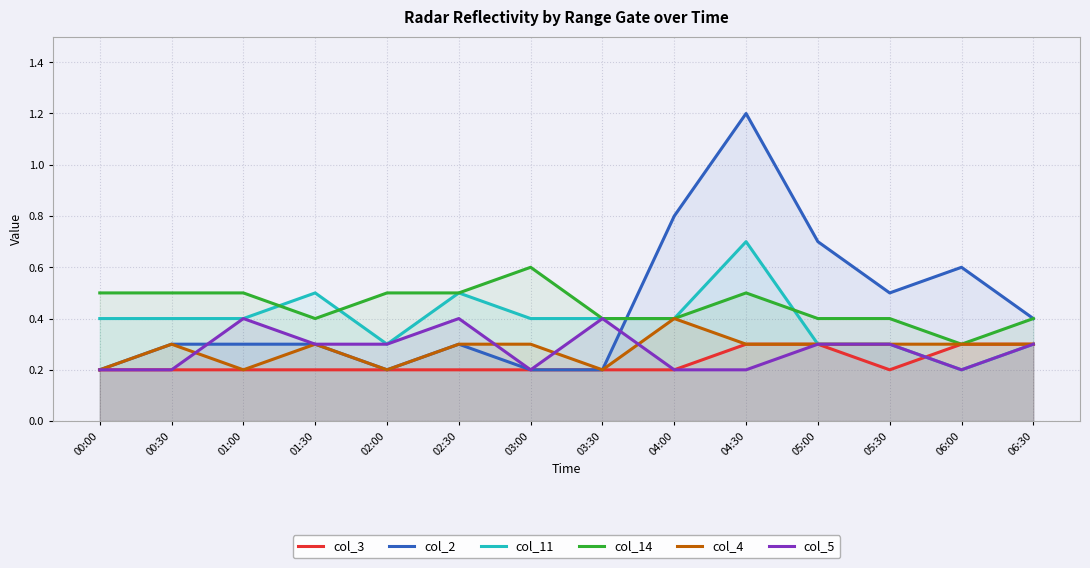

What is the minimum value for col_4?

0.2